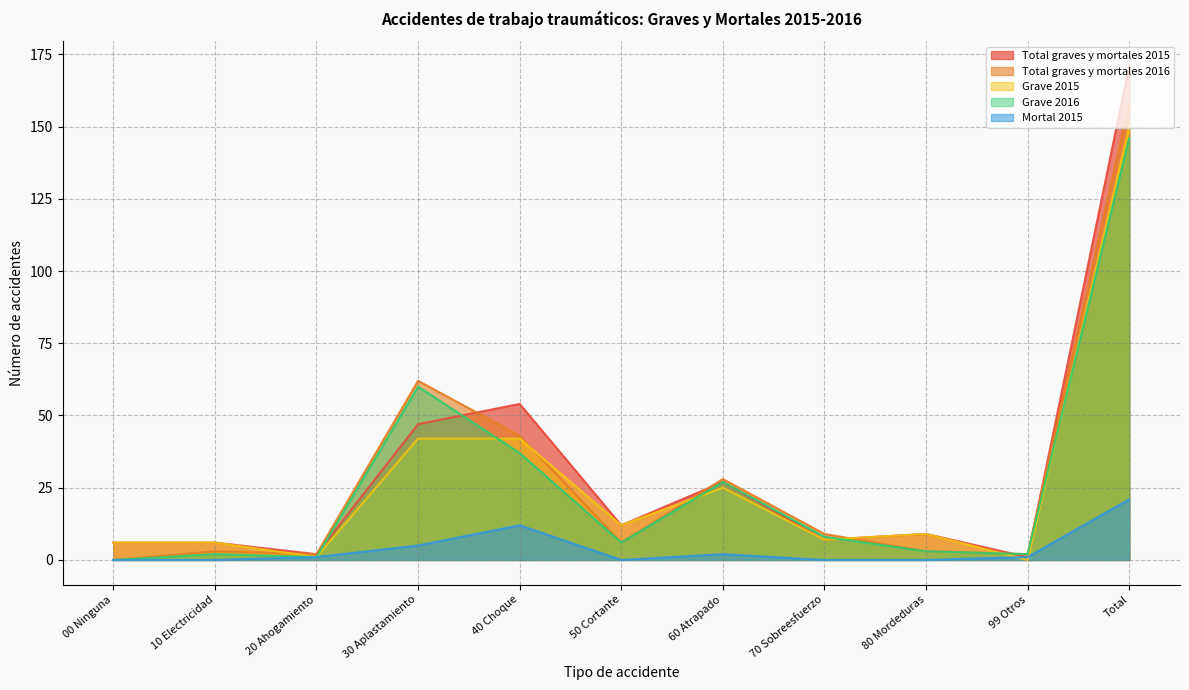

What is the approximate value of Grave 2016 at 99 Otros?

2